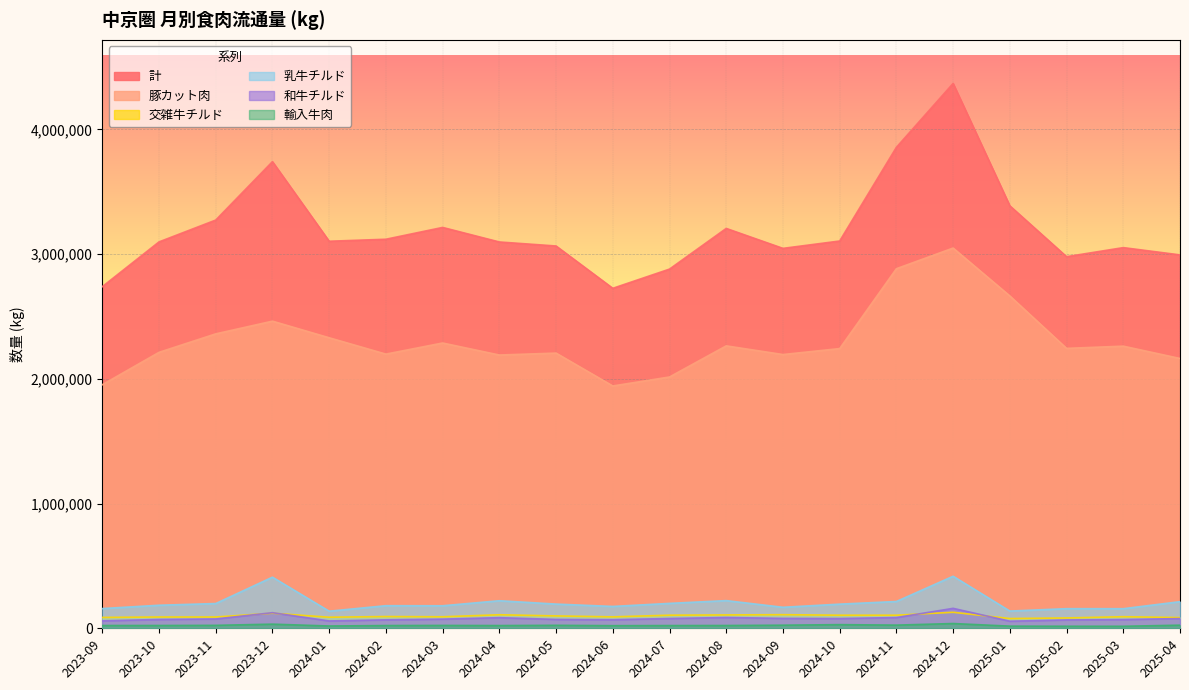

What is the label of the 3rd point from the left?

2023-11